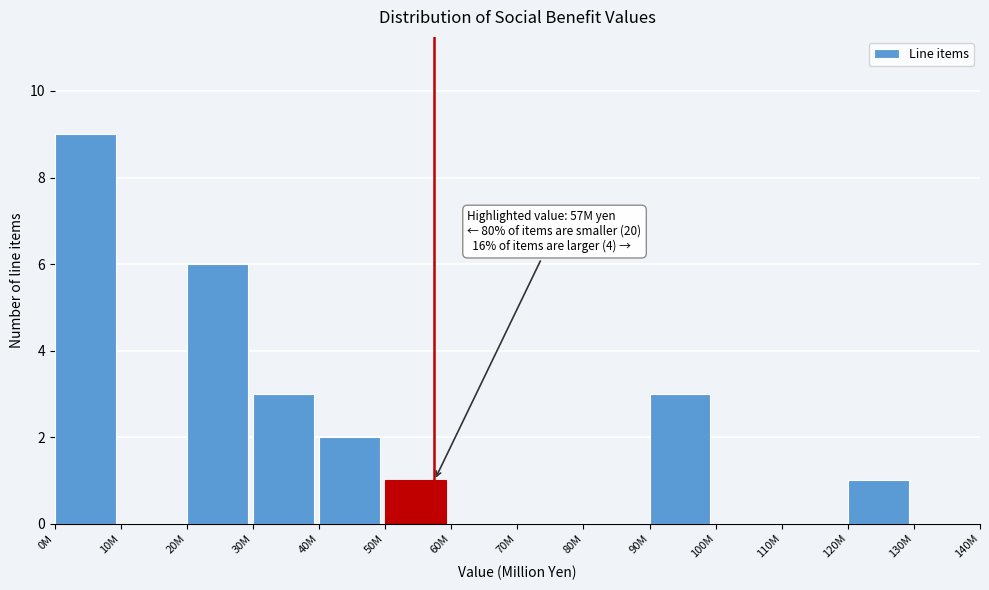

Reading left to right, list all the values displayed in this chart.

0M=9	10M=0	20M=6	30M=3	40M=2	50M=1	60M=0	70M=0	80M=0	90M=3	100M=0	110M=0	120M=1	130M=0